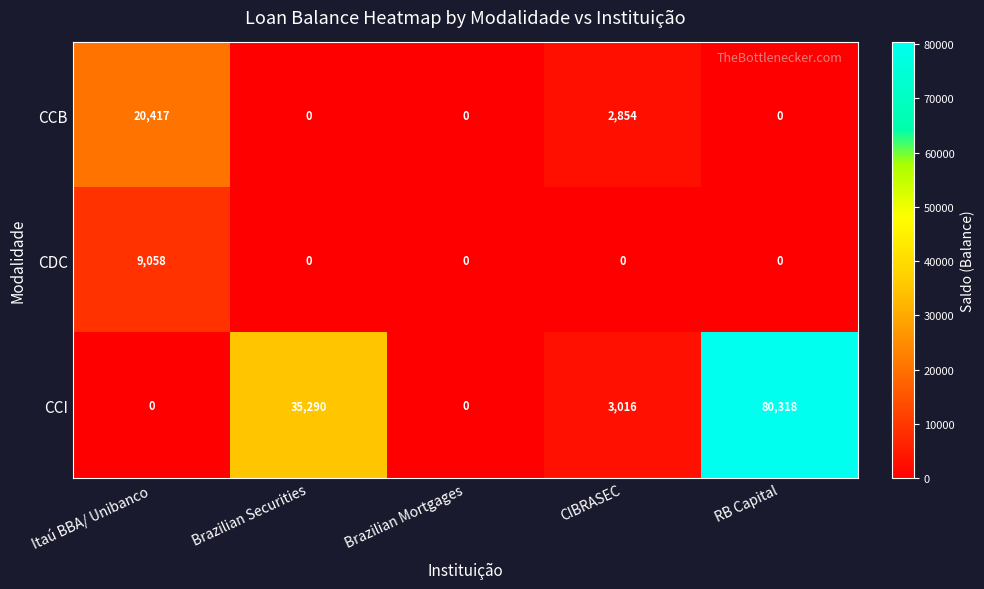

Rank the series at CIBRASEC from highest to lowest value.

CCI, CCB, CDC